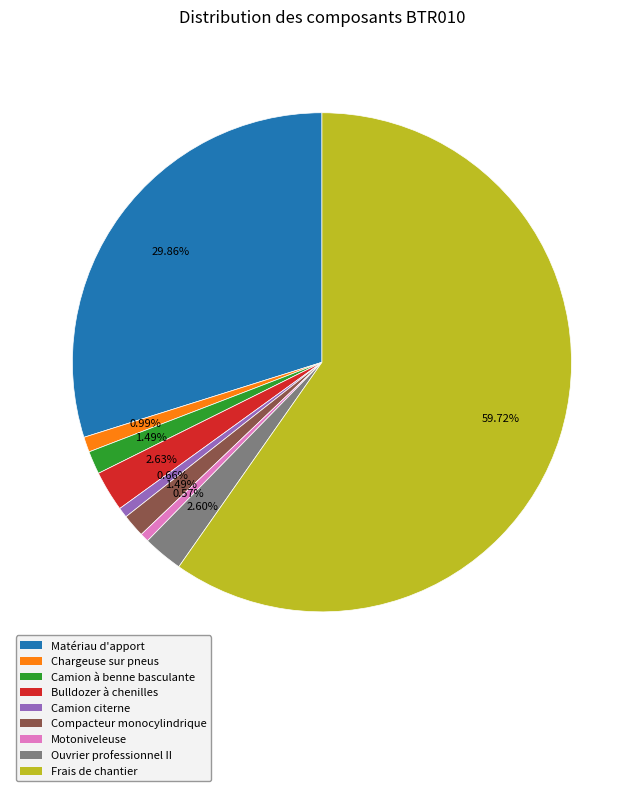

Does Frais de chantier account for over 50% of the chart?

Yes